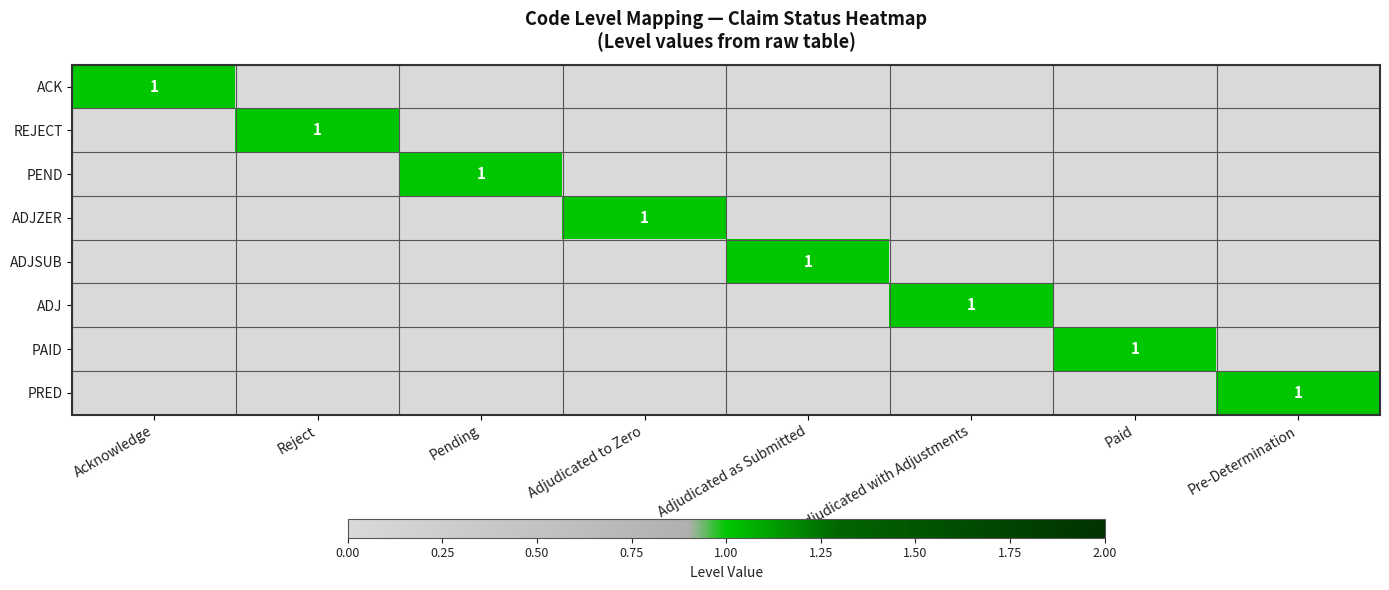

True or false: ADJ has a value of 1 at Adjudicated with Adjustments.

True